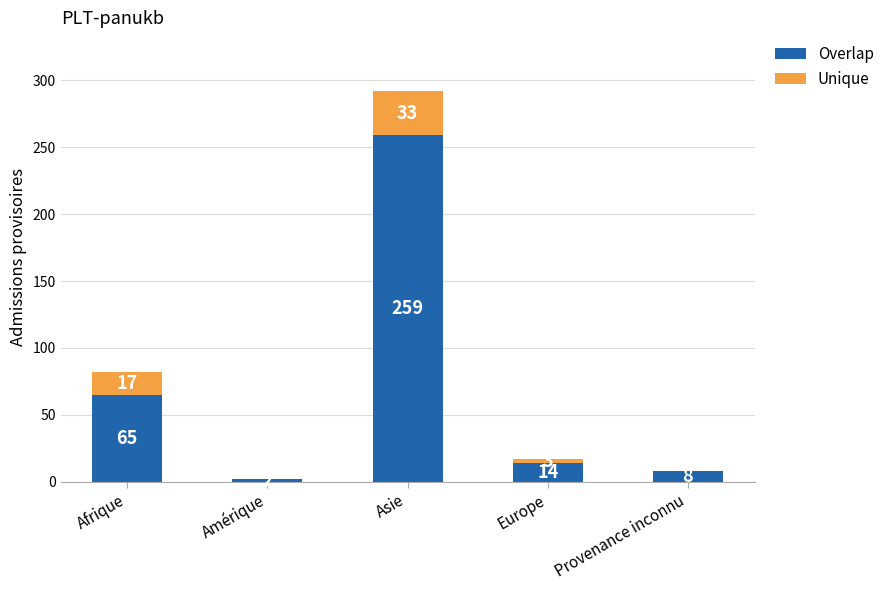

Is it true that Overlap equals 65 at Afrique?

True